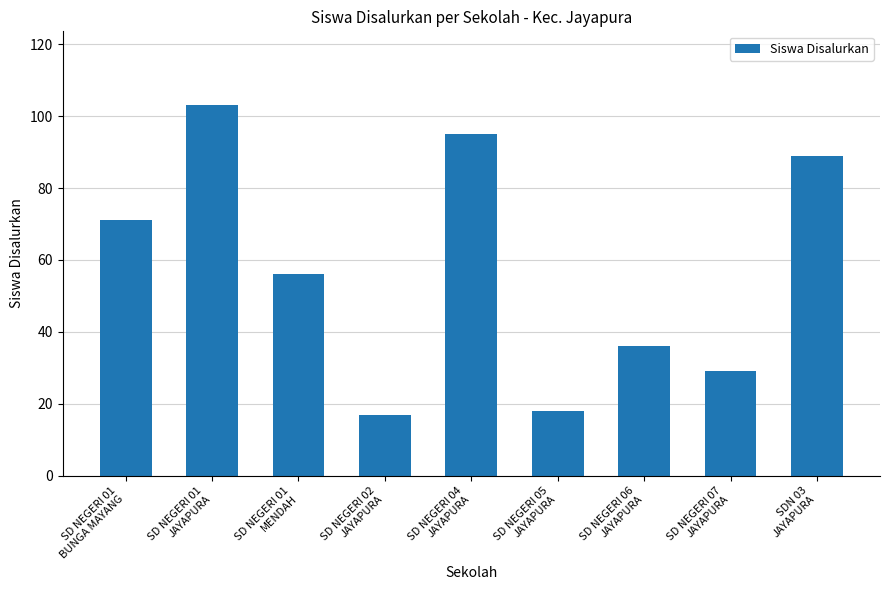

Is it true that the value at SD NEGERI 06
JAYAPURA is 36?

True